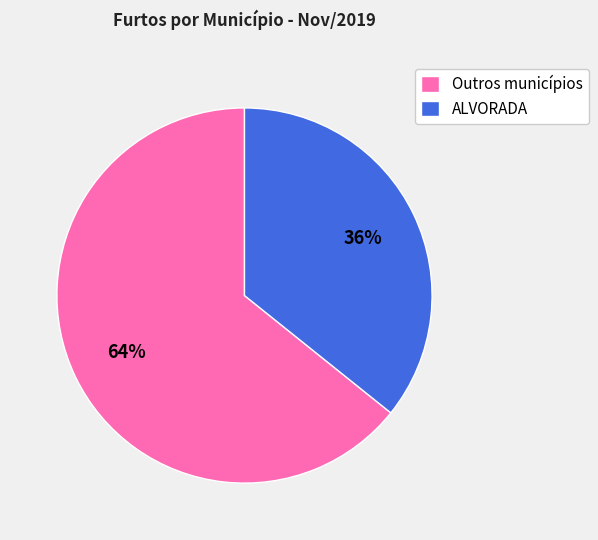

Approximately how many times larger is the value at ALVORADA compared to Outros municípios?

0.6